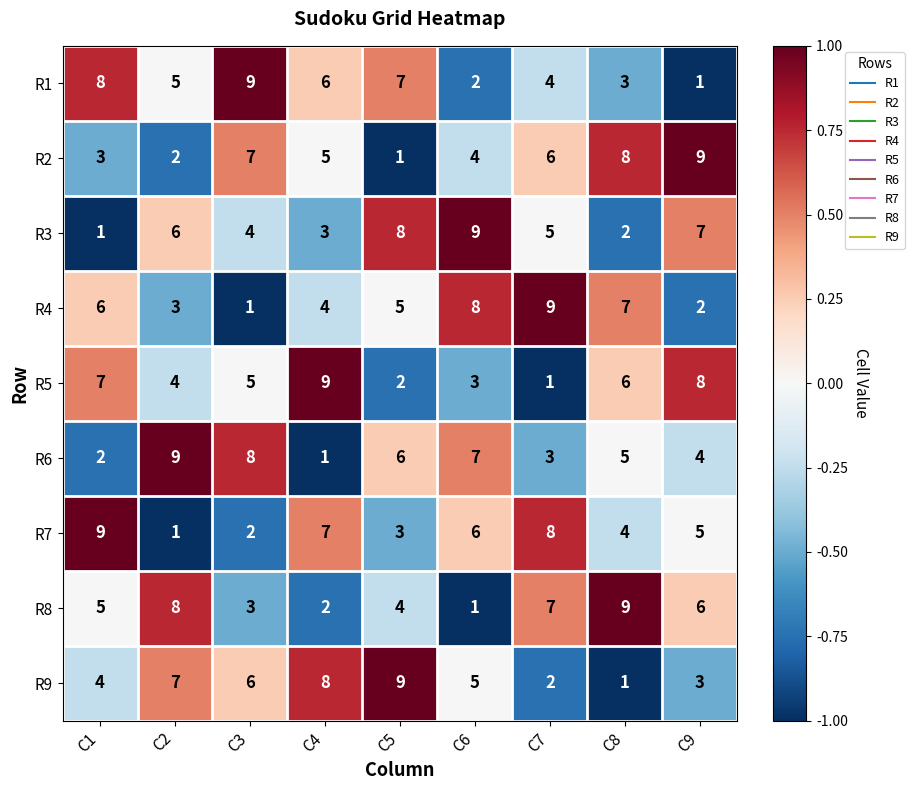

Is the value of R4 at C6 greater than the value of R5 at C7?

Yes